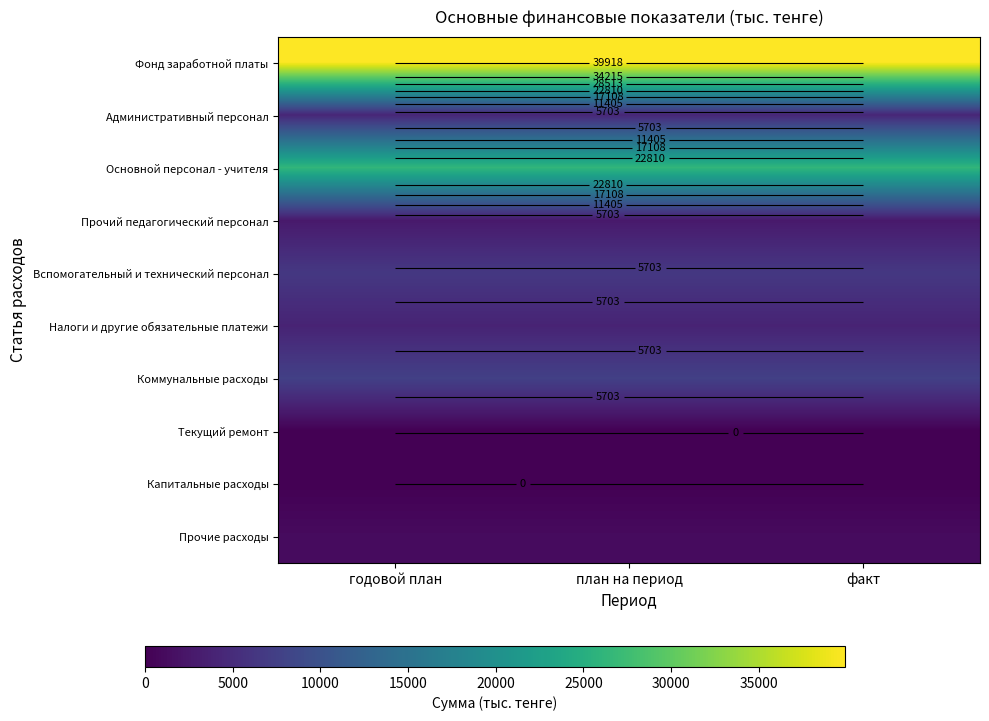

Which has a higher value, план на период or годовой план?

план на период